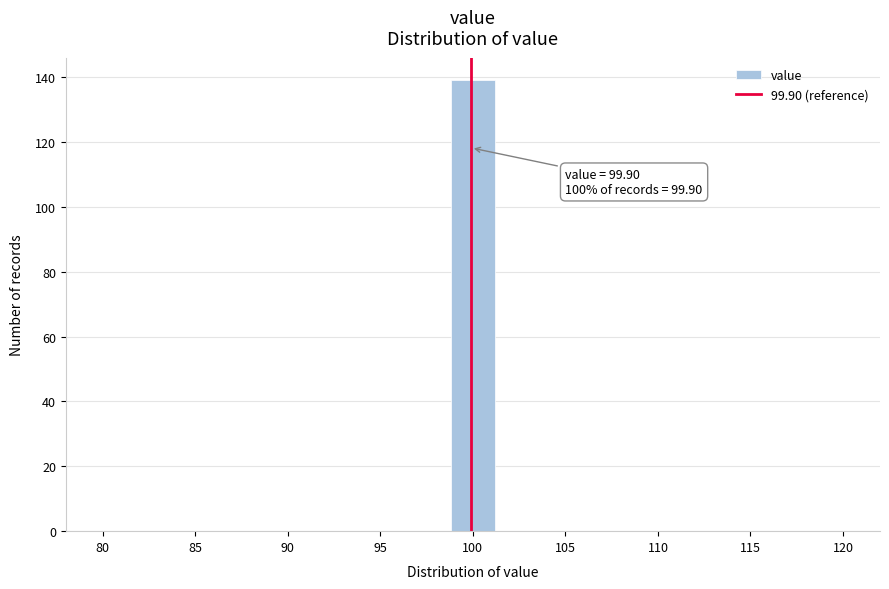

Over which range of the x-axis is the bar tallest?

99.0 to 101.0